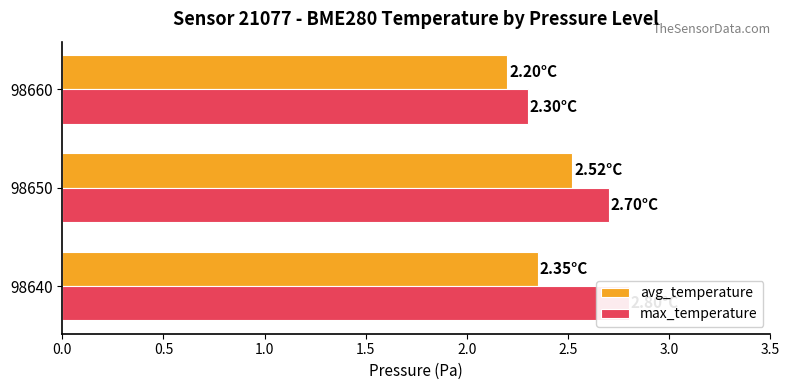

What are all the series names shown in the legend?

avg_temperature, max_temperature